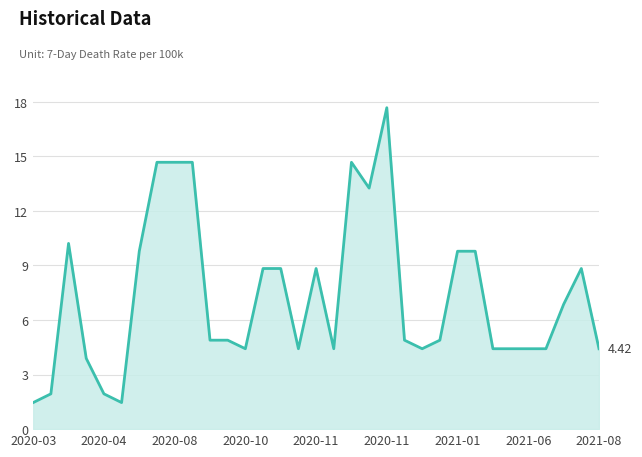

What is the difference between the maximum and minimum values?

16.2